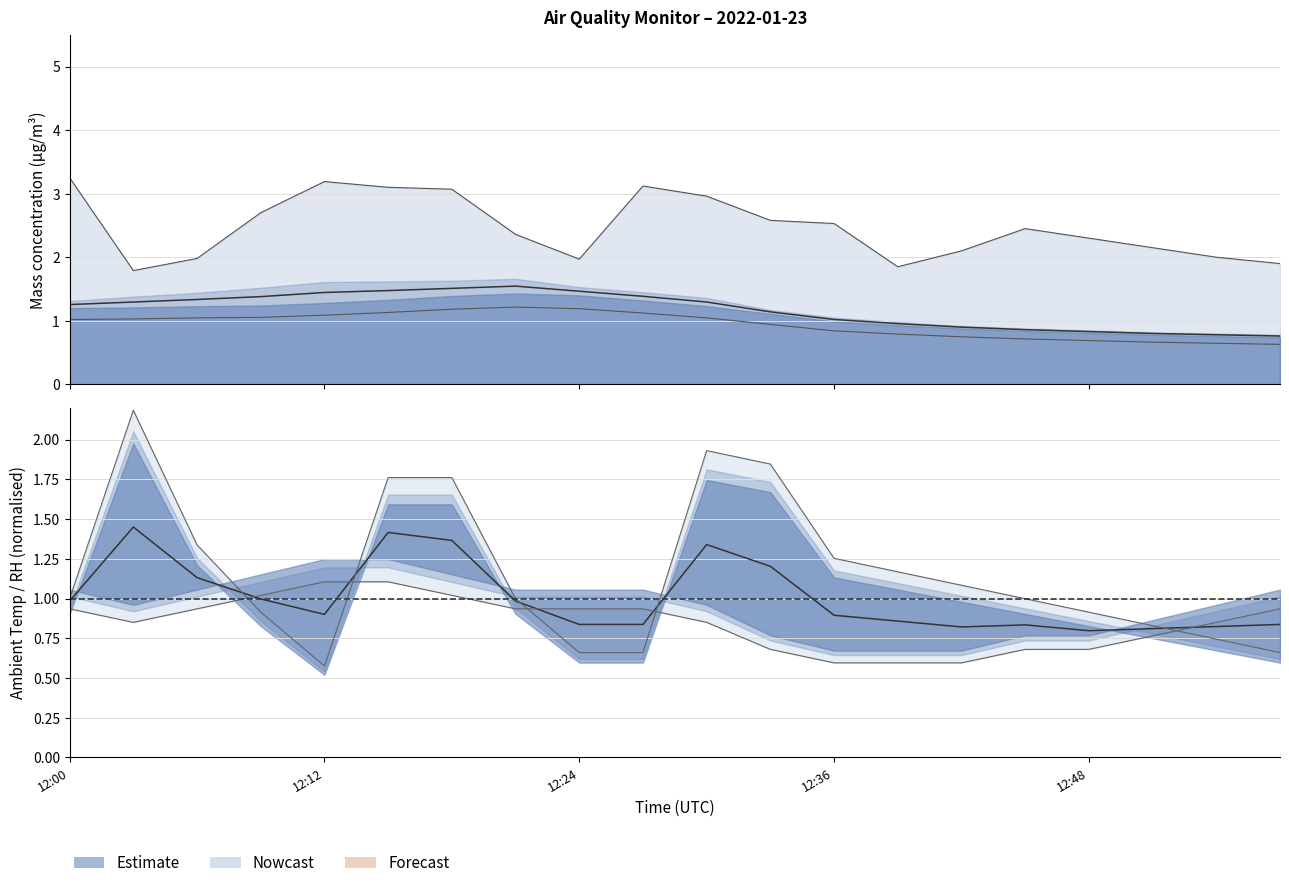

True or false: X1_M11 and X2_M11 cross at least once.

False